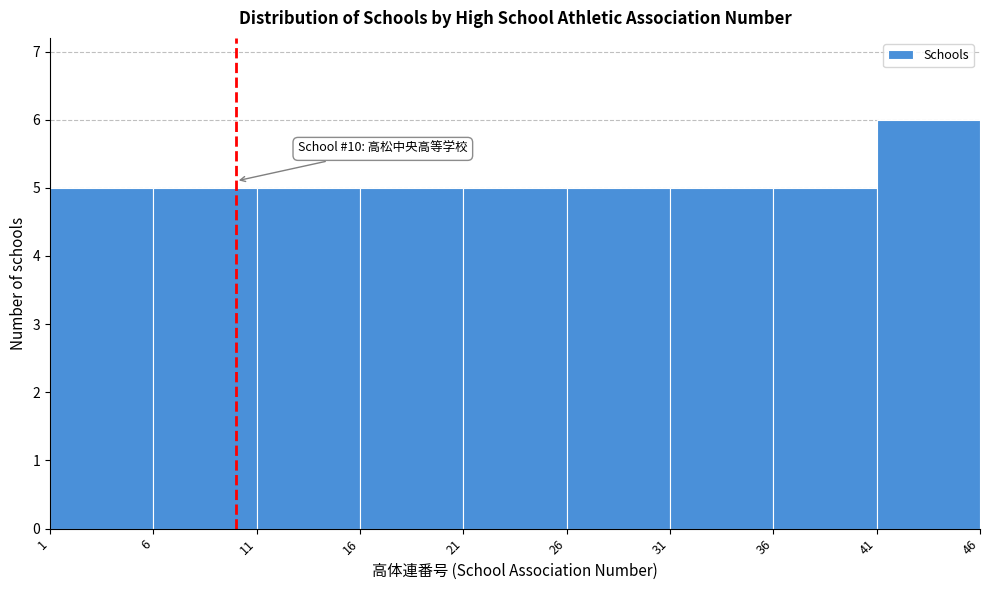

Which range on the x-axis has the tallest bar?

41 to 46